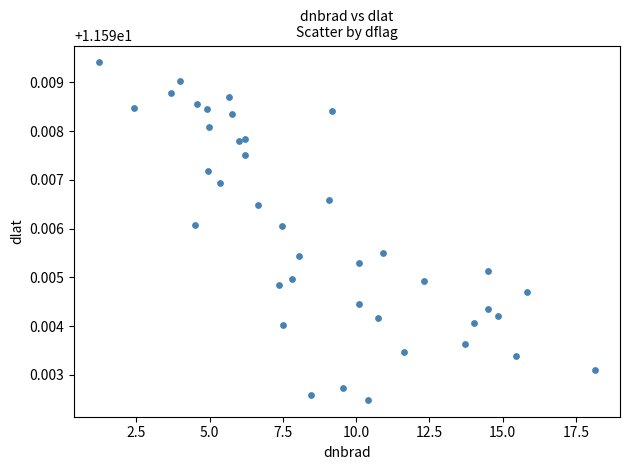

What is the range of X values (max minus min)?

16.9